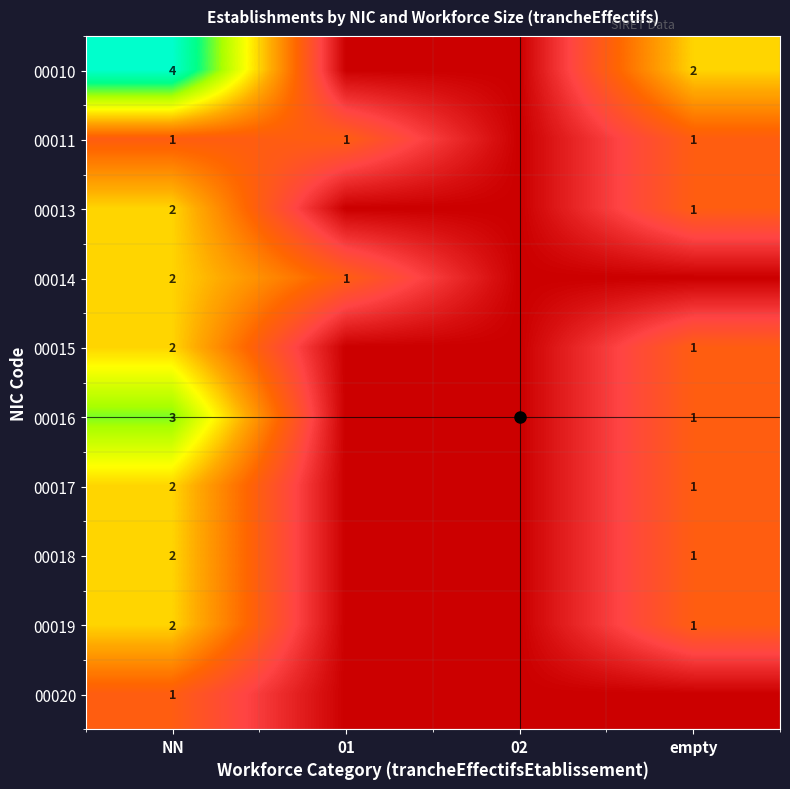

What is the total value across all series at 01?

2